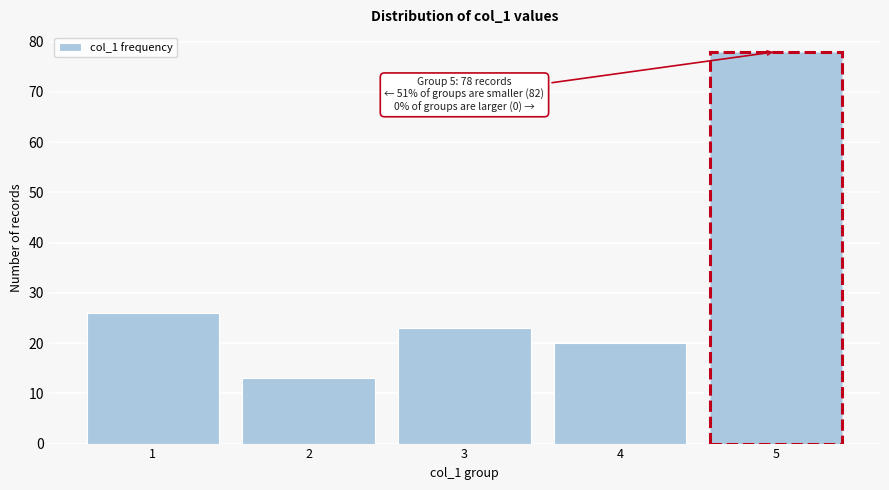

Reading left to right, transcribe all the data shown in this chart.

1=26	2=13	3=23	4=20	5=78